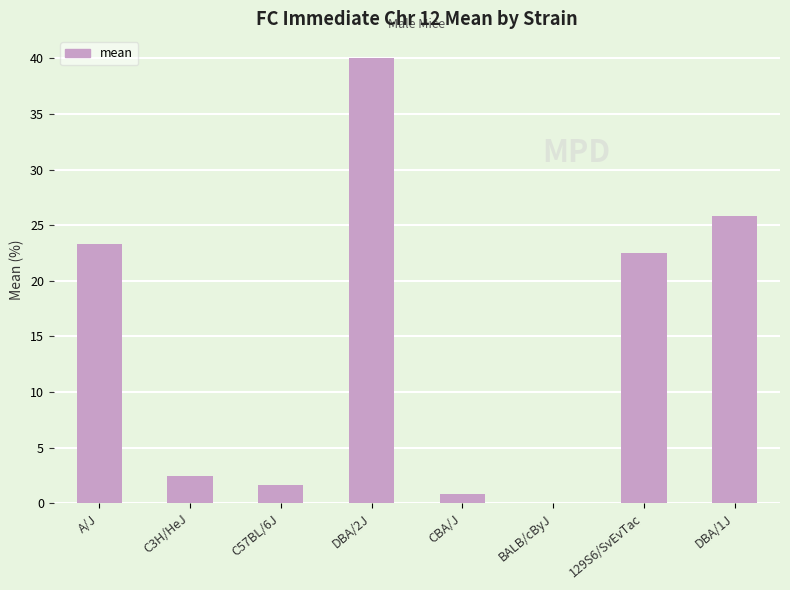

Reading left to right, transcribe all the data shown in this chart.

A/J=23.3	C3H/HeJ=2.5	C57BL/6J=1.7	DBA/2J=40.0	CBA/J=0.8	BALB/cByJ=0.0	129S6/SvEvTac=22.5	DBA/1J=25.8